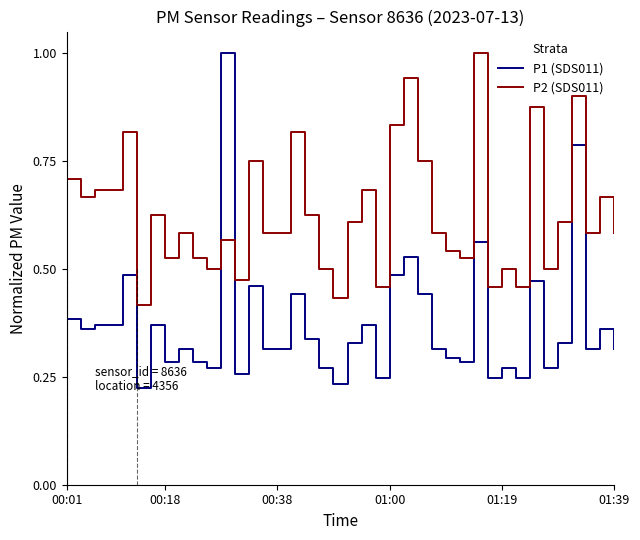

Which series has the largest total across all categories?

P2 (SDS011)